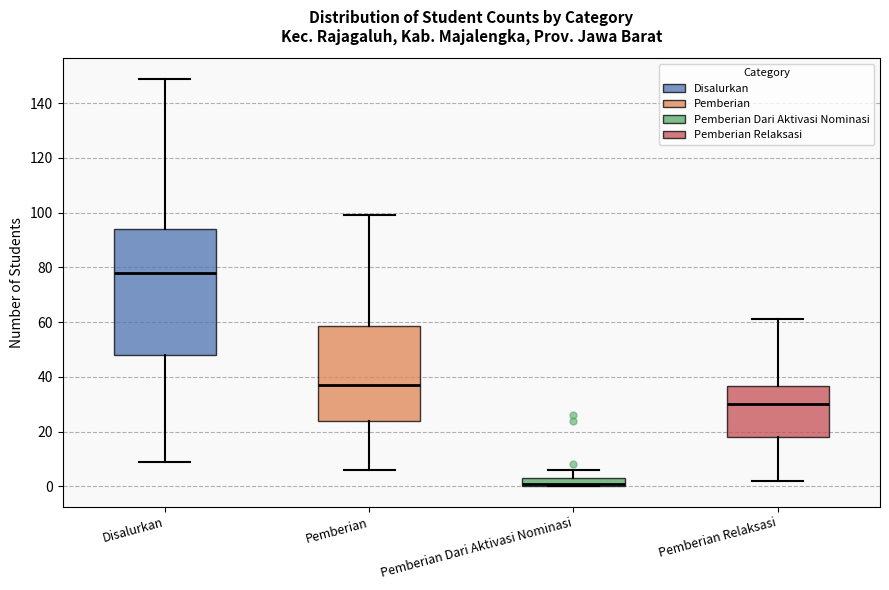

Where does the lower whisker of the box for Disalurkan end on the y-axis? The values are not printed on the chart, so give them approximately, as read against the axis.

10